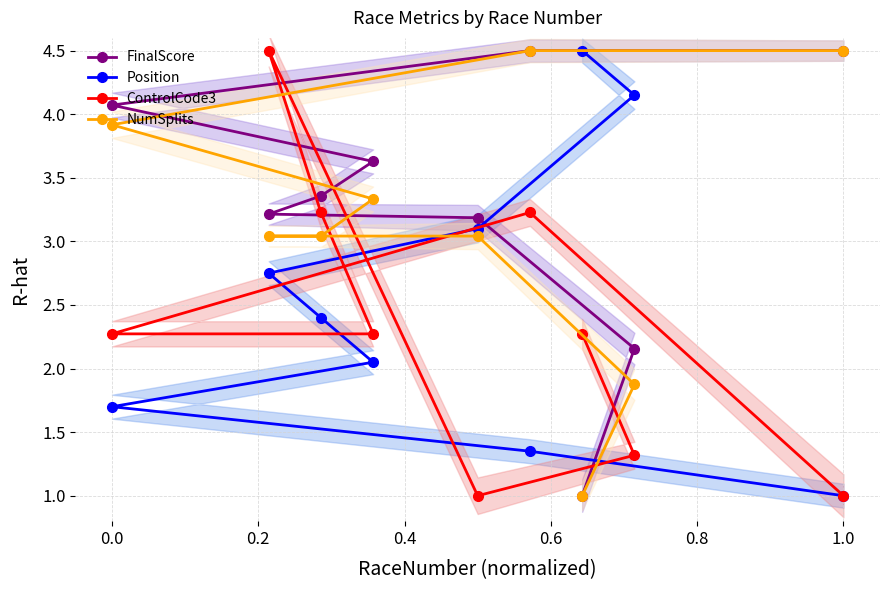

What is the highest value of the Position series?

4.5